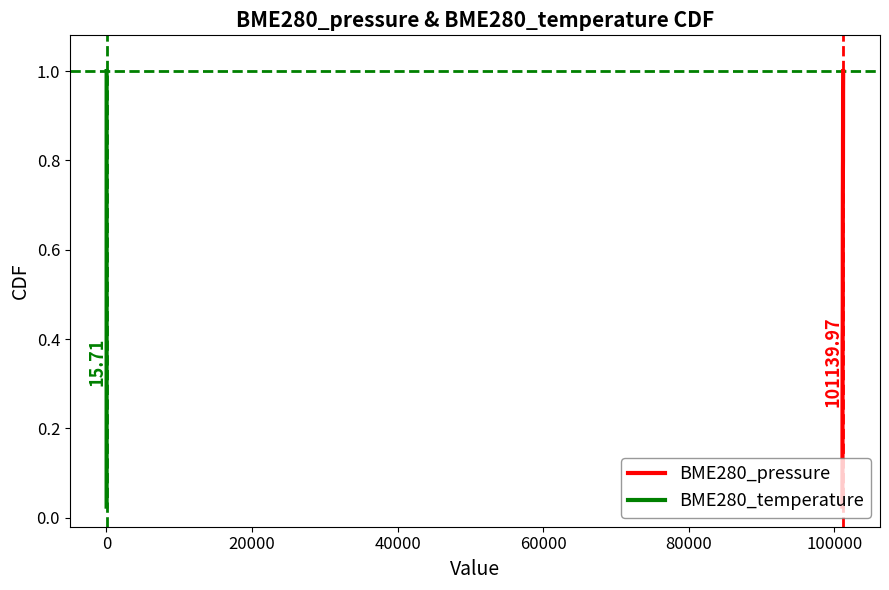

Reading left to right, what are all the values shown in this chart?

BME280_pressure: 0.0	0.1	0.1	0.1	0.1	0.1	0.2	0.2	0.2	0.2	0.3	0.3	0.3	0.3	0.4	0.4	0.4	0.5	0.5	0.5	0.5	0.6	0.6	0.6	0.6	0.7	0.7	0.7	0.7	0.8	0.8	0.8	0.8	0.8	0.9	0.9	0.9	0.9	1.0	1.0
BME280_temperature: 0.0	0.1	0.1	0.1	0.1	0.1	0.2	0.2	0.2	0.2	0.3	0.3	0.3	0.3	0.4	0.4	0.4	0.5	0.5	0.5	0.5	0.6	0.6	0.6	0.6	0.7	0.7	0.7	0.7	0.8	0.8	0.8	0.8	0.8	0.9	0.9	0.9	0.9	1.0	1.0